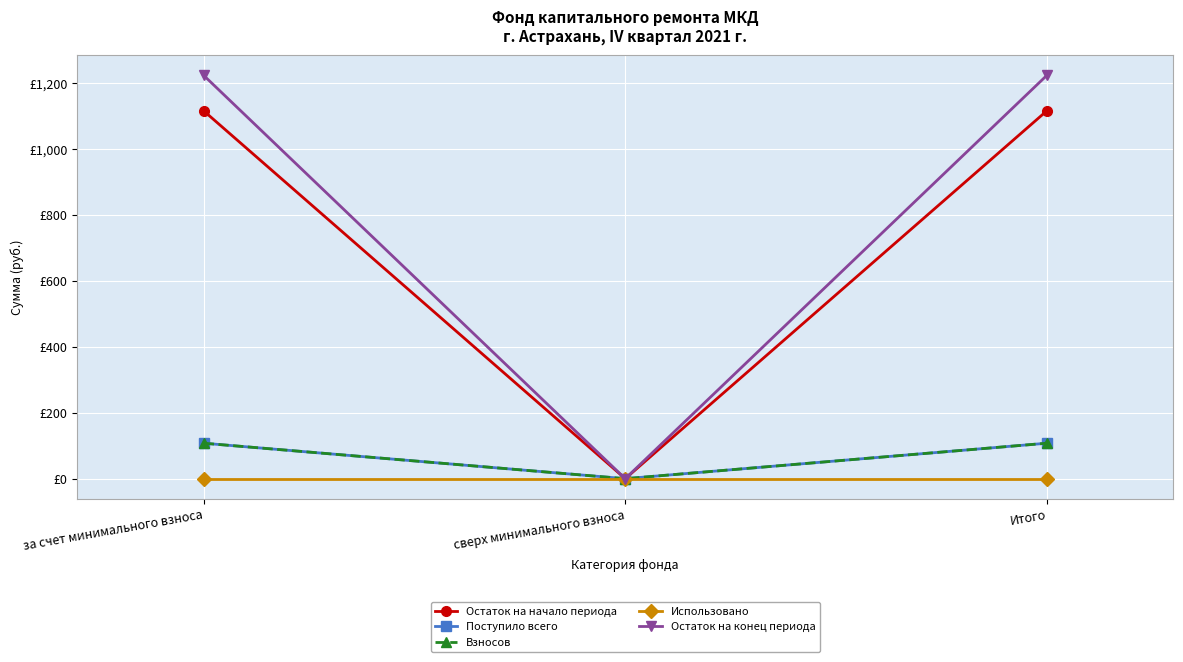

At which label is Взносов closest to 53?

сверх минимального взноса